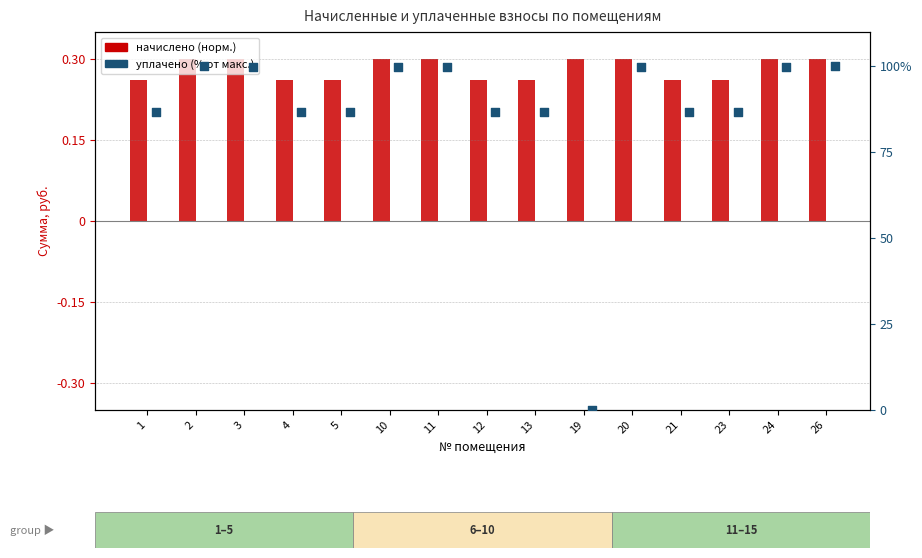

What are all the series names shown in the legend?

начислено (норм.), уплачено (% от макс.)